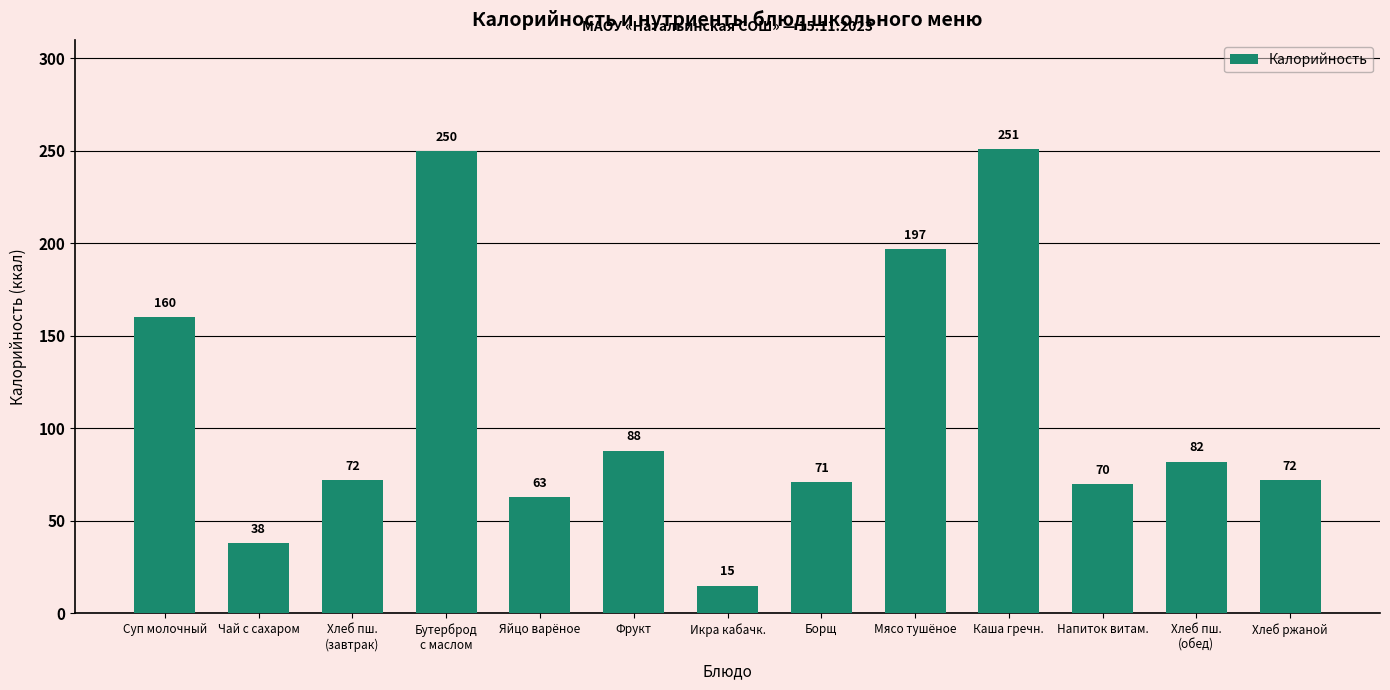

How many bars are there in total?

13